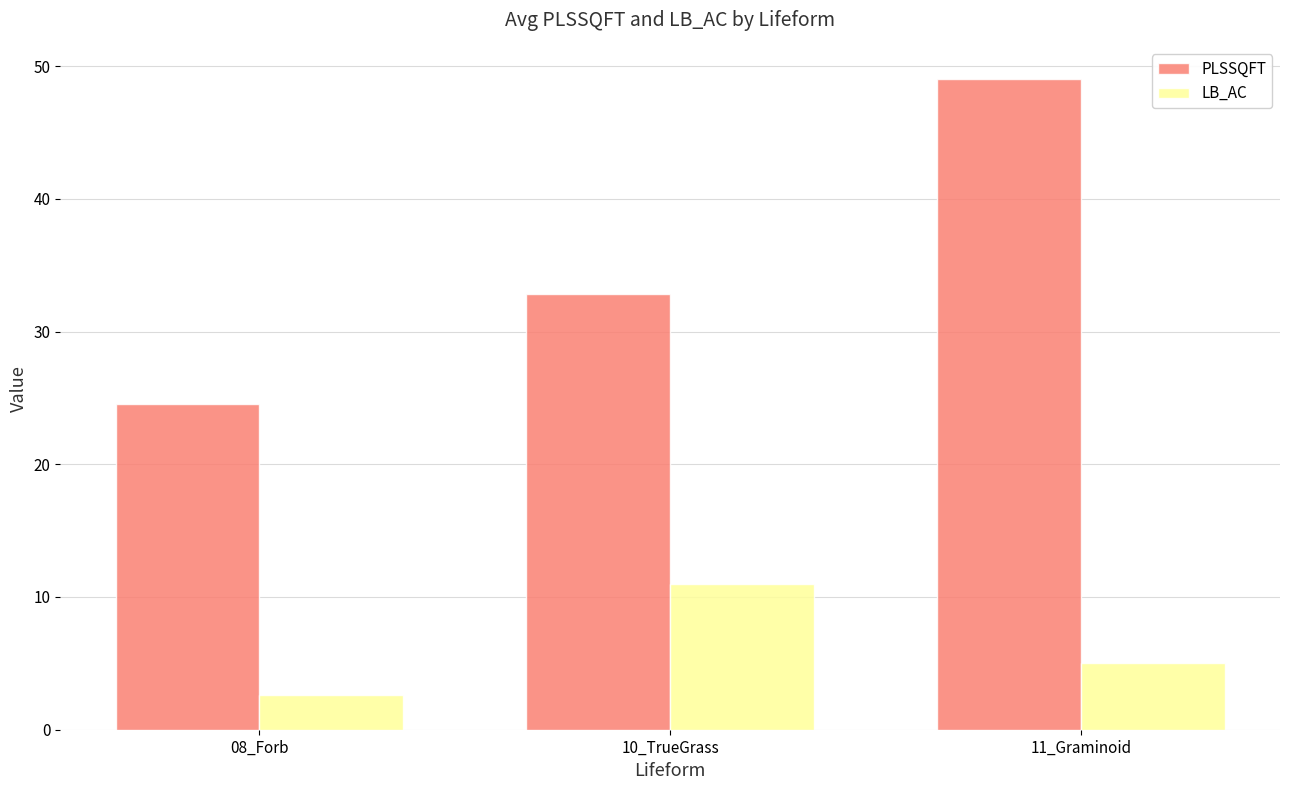

What is the sum of all LB_AC values?

18.6